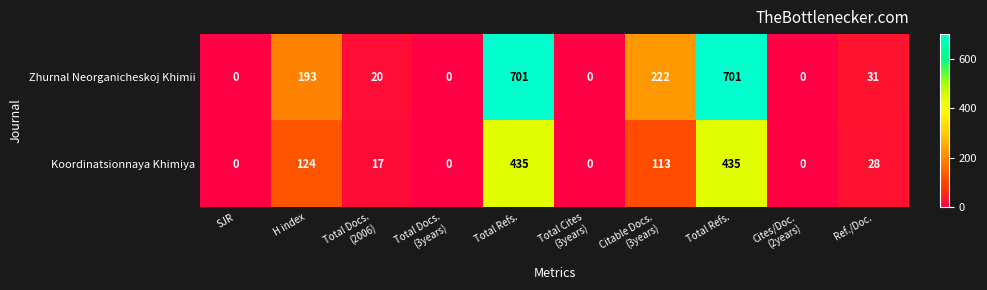

How many series are shown in this chart?

2